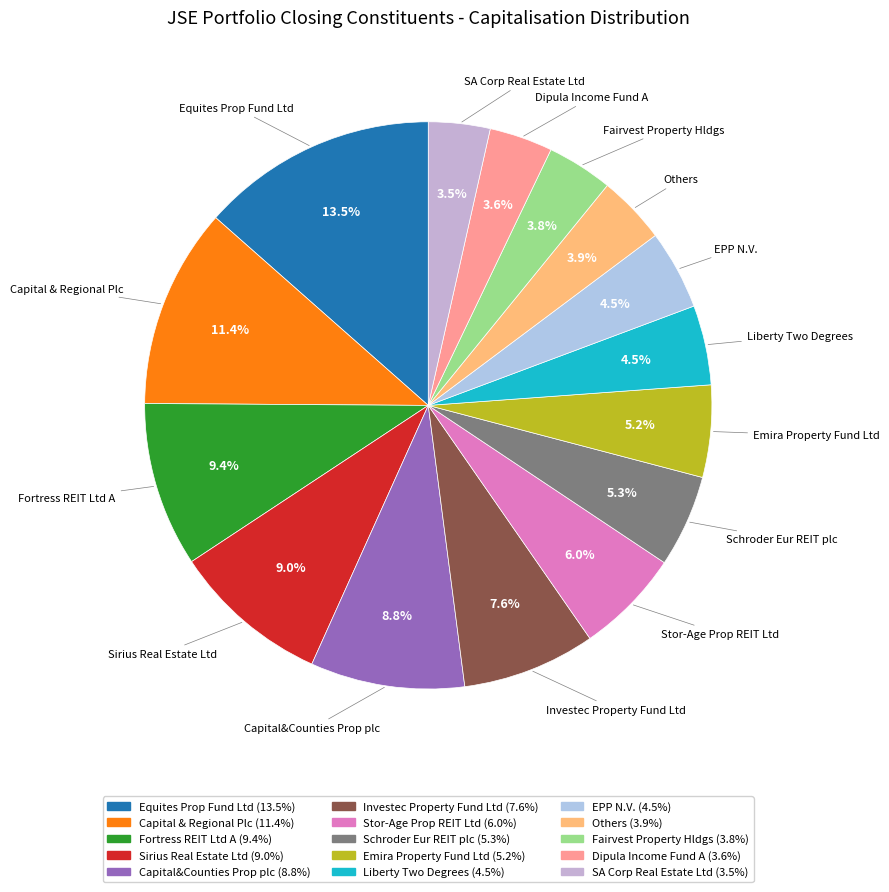

Is Equites Prop Fund Ltd the majority of the pie?

No